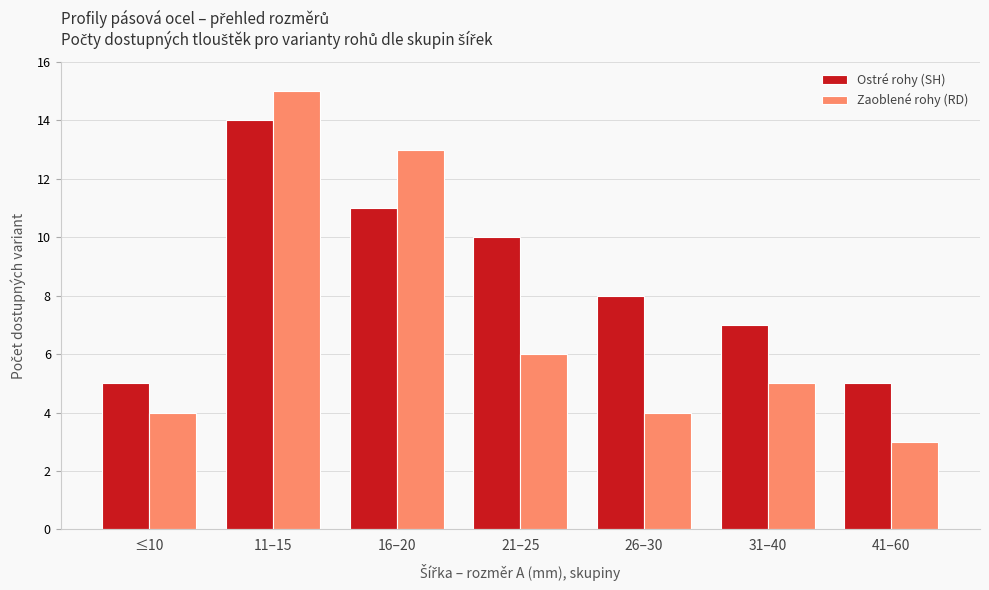

Rank the series by their average value, from lowest to highest.

Zaoblené rohy (RD), Ostré rohy (SH)